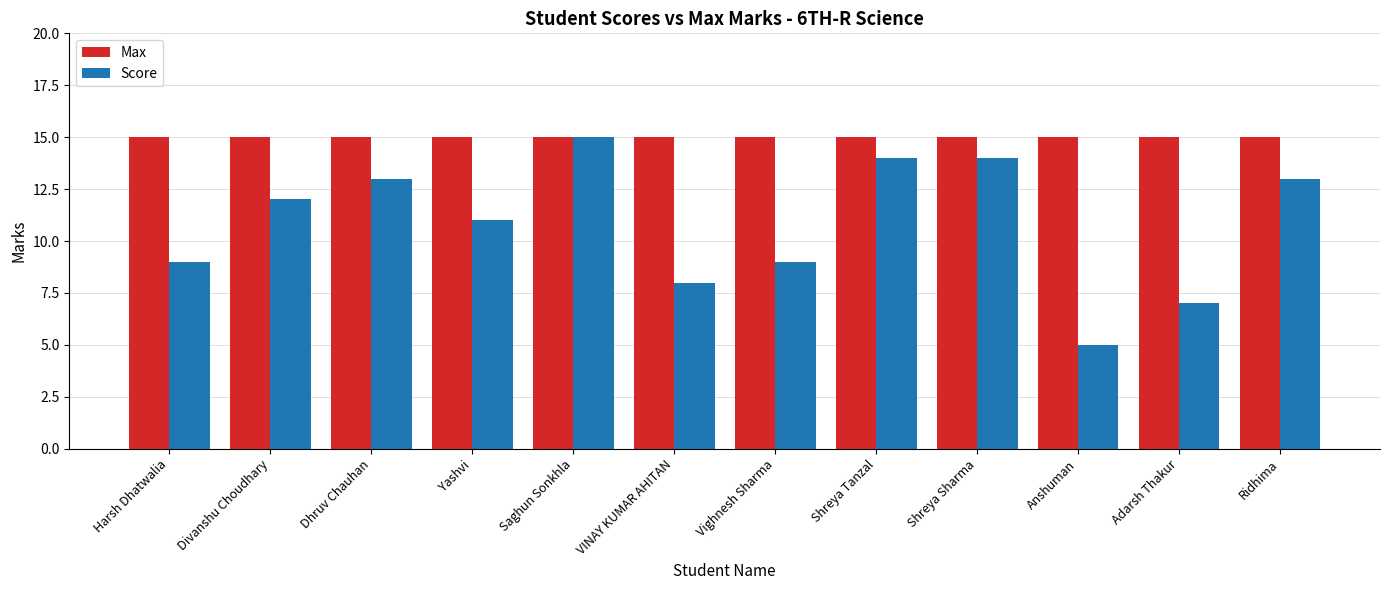

List the series in order of their overall mean, lowest first.

Score, Max